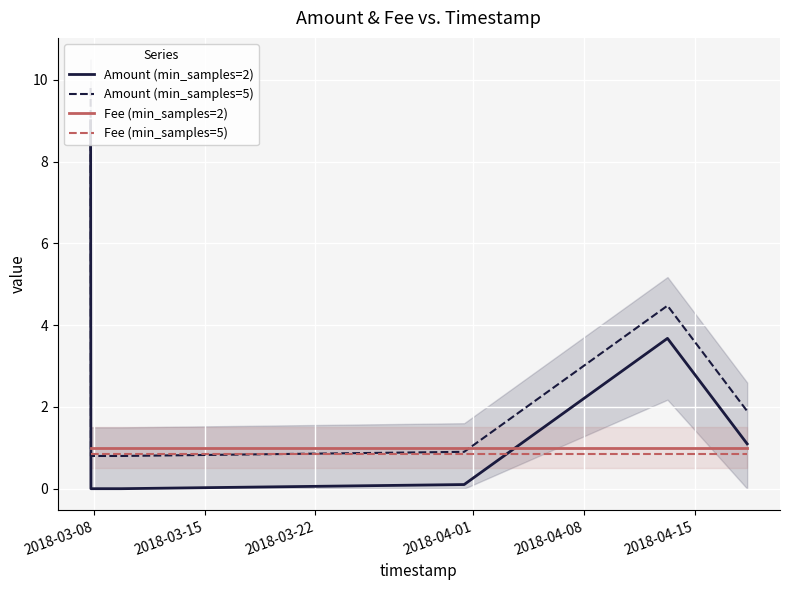

The Fee (min_samples=5) series shows 0.4 at 2018-03-08. True or false?

False